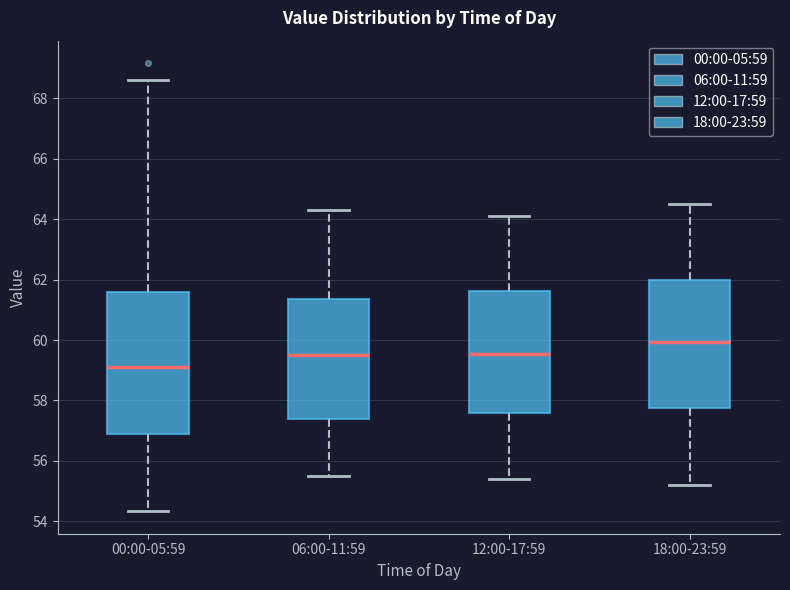

Comparing the boxes themselves (not the whiskers), which one is the tallest?

00:00-05:59